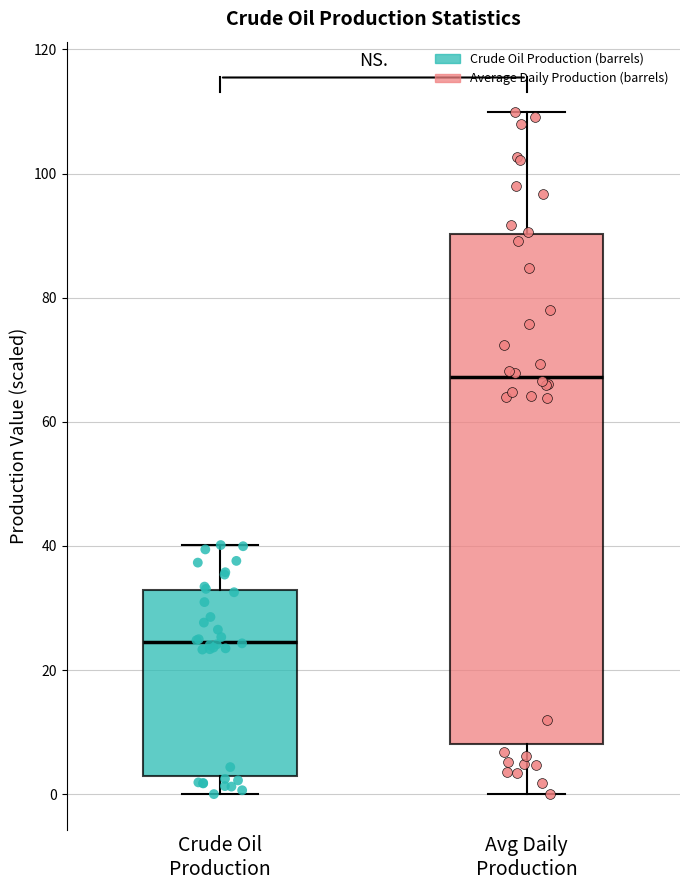

Which box's median line is the highest?

Avg Daily Production